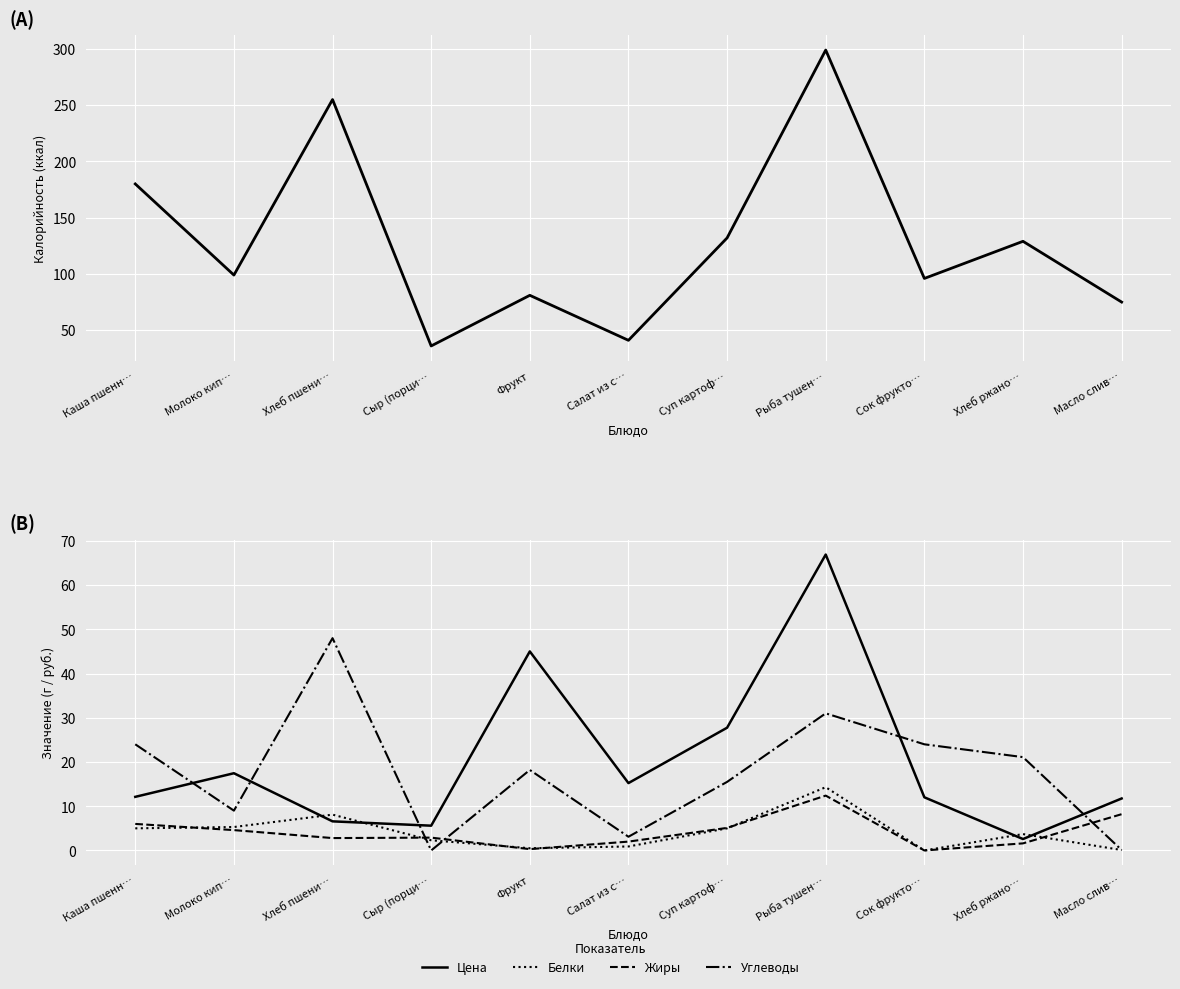

Which has a higher value, Каша пшенн… or Молоко кип…?

Каша пшенн…